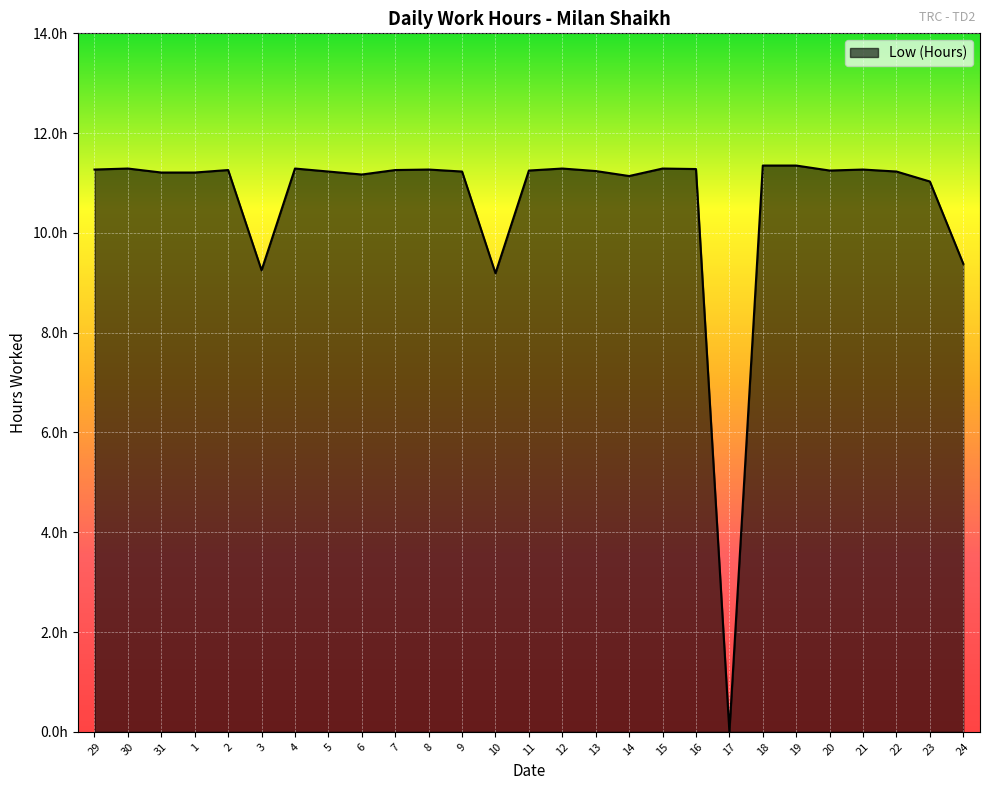

Between 16 and 31, which is larger?

16